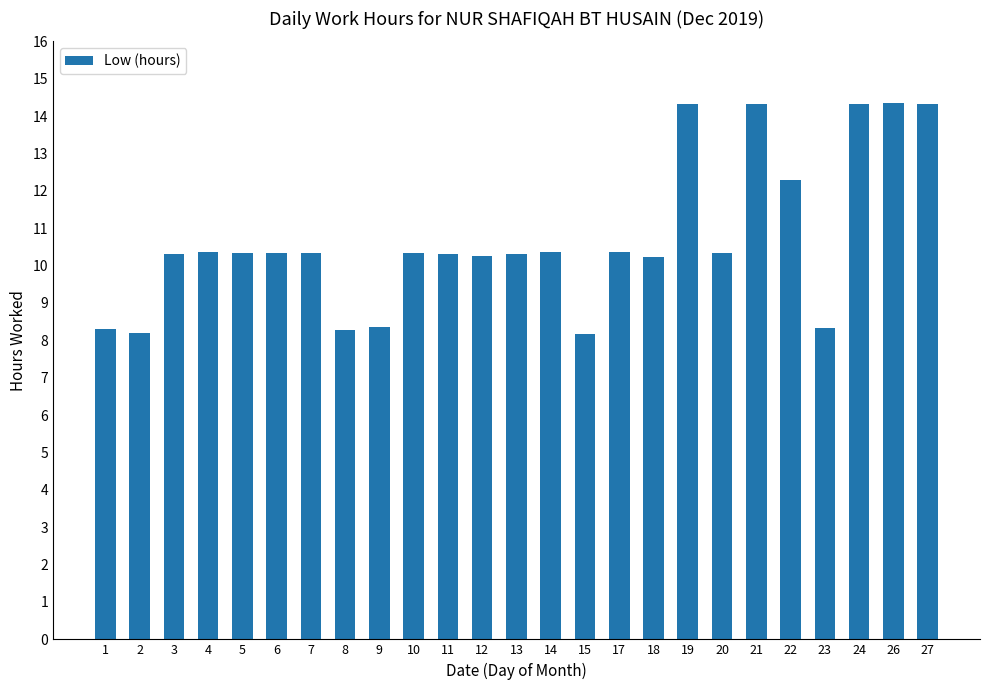

What is the smallest value displayed?

8.2